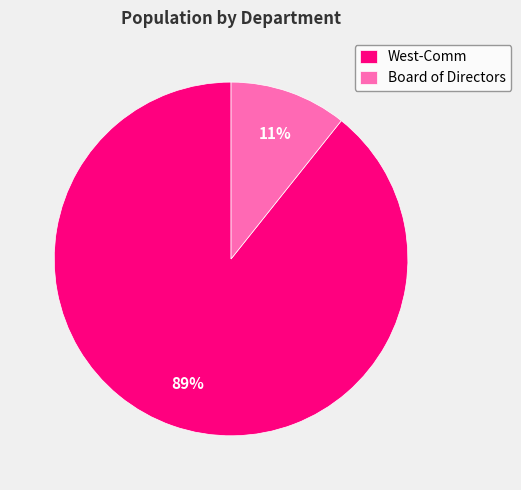

Does West-Comm account for over 50% of the chart?

Yes